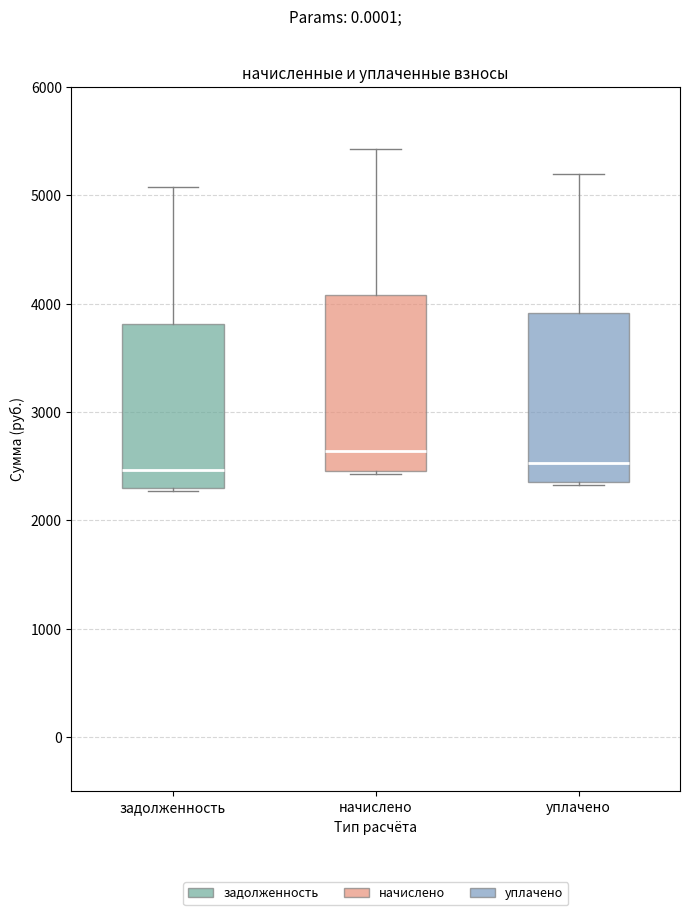

Reading left to right, transcribe this box plot: for each box, give where its median line is, the range the box spans, and where its two whiskers end, as read against the y-axis. The values are not printed on the chart, so give them approximately, as read against the axis.

задолженность: median 2500, box 2300 to 3800, whiskers 2300 to 5100
начислено: median 2600, box 2500 to 4100, whiskers 2400 to 5400
уплачено: median 2500, box 2400 to 3900, whiskers 2300 to 5200